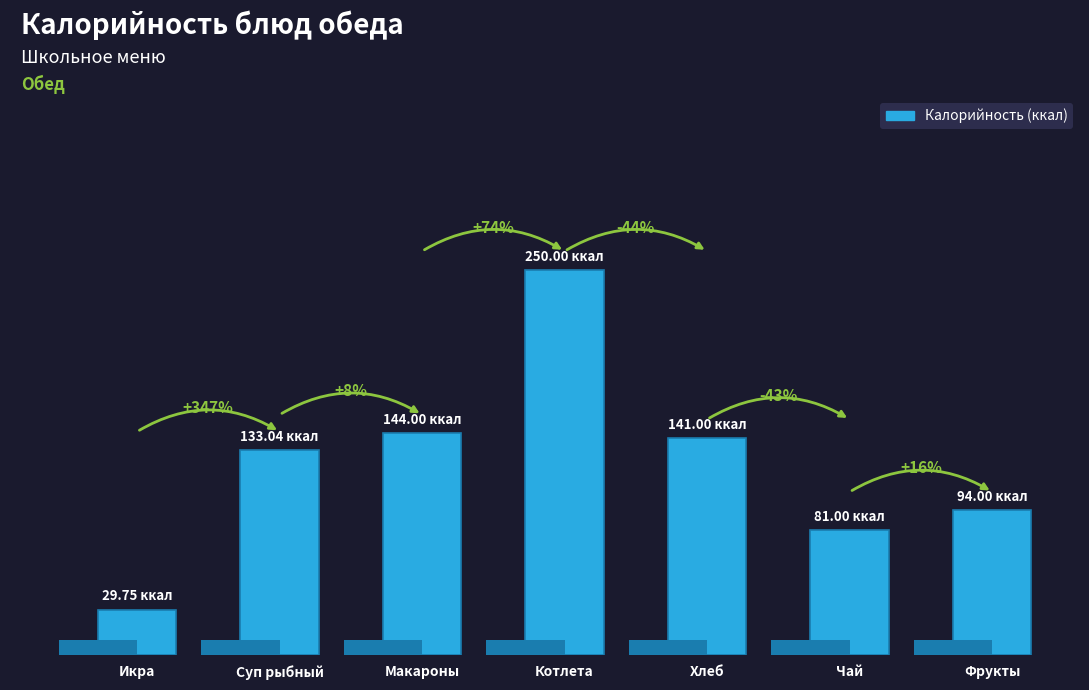

Rank the categories by value from highest to lowest.

Котлета, Макароны, Хлеб, Суп рыбный, Фрукты, Чай, Икра